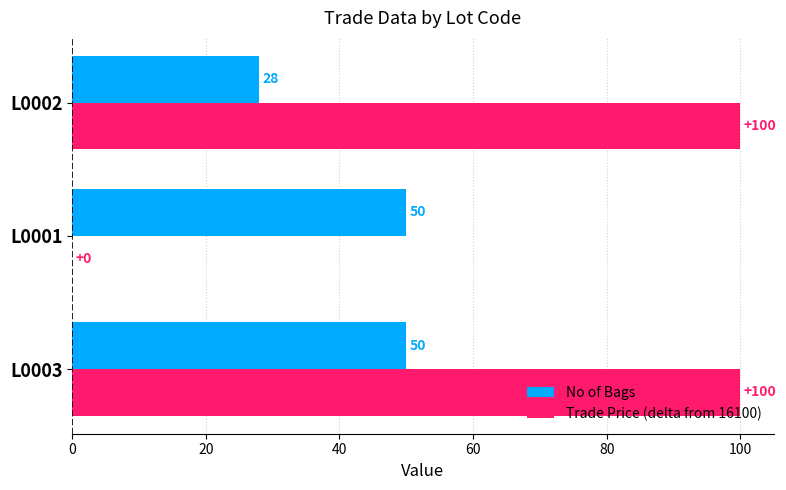

The value of No of Bags at L0003 is 26. True or false?

False